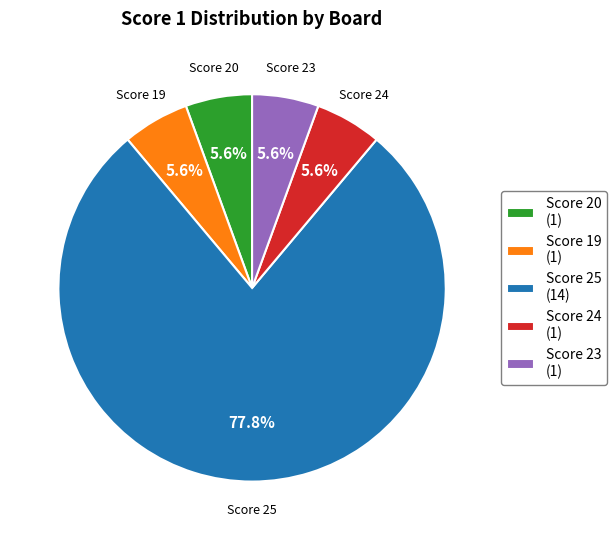

The Score 19 slice represents 20% of the pie. True or false?

False